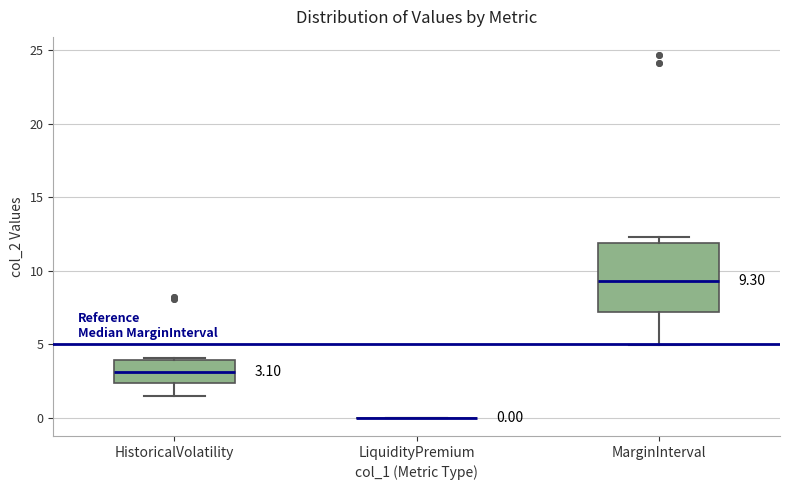

Which box is the tallest, from its lower edge to its upper edge?

MarginInterval